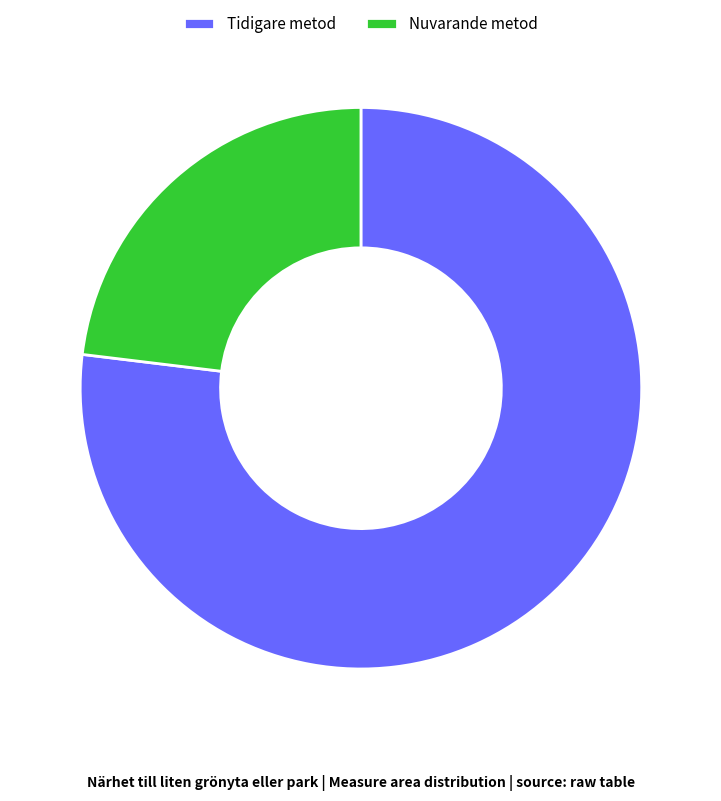

True or false: Tidigare metod accounts for 77% of the total.

True